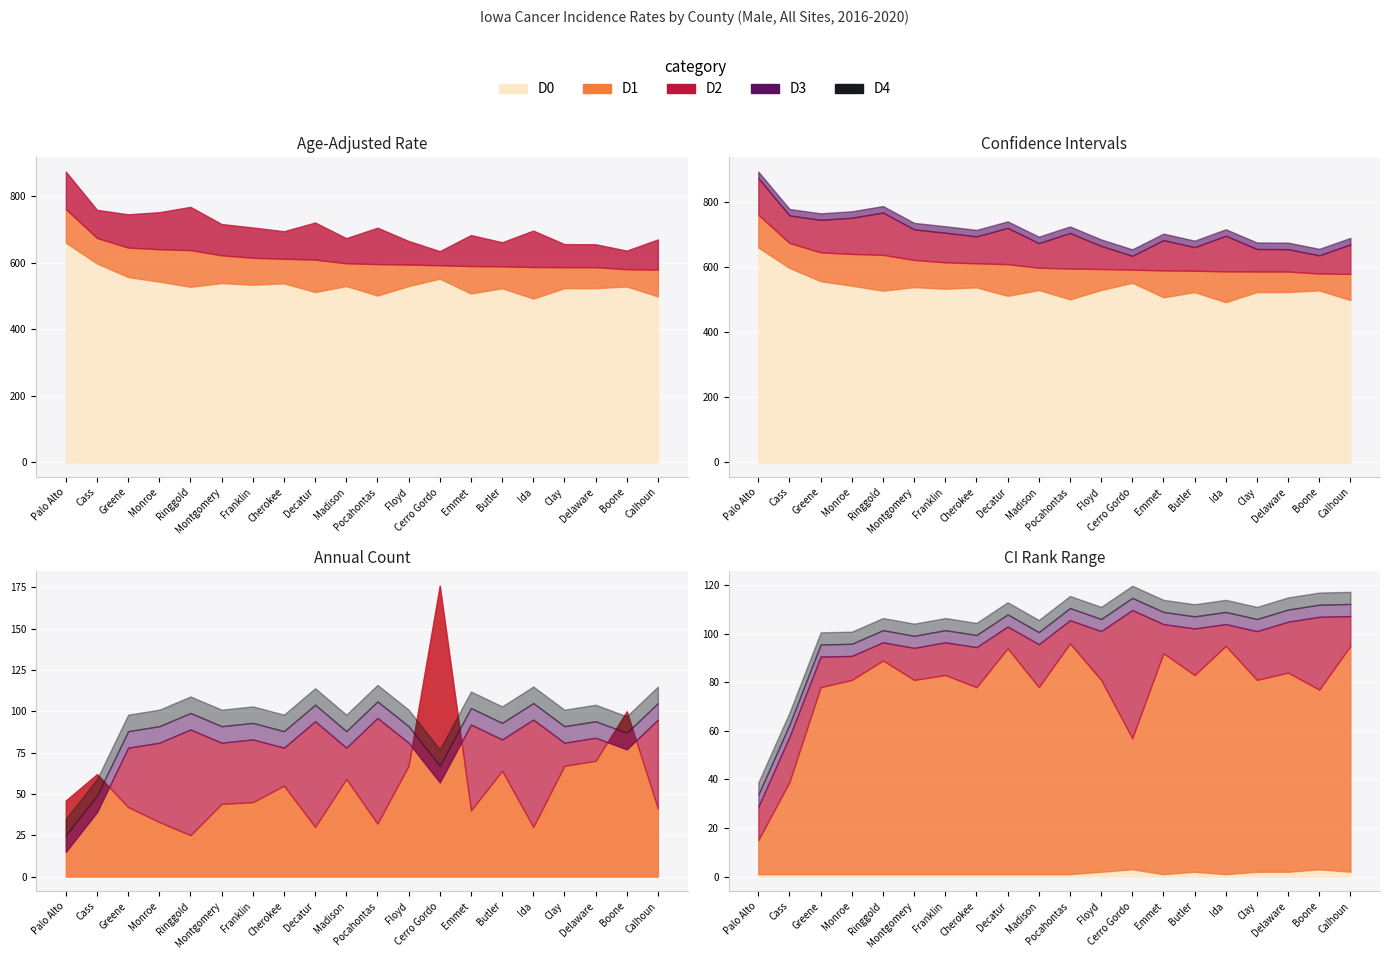

What is the sum of all CI Rank Lower values?

29.0